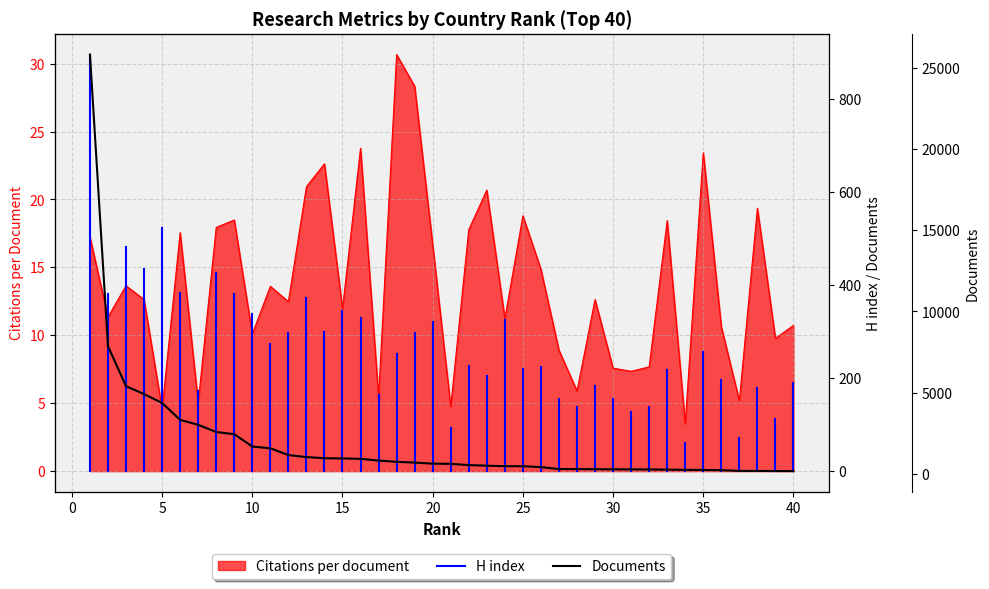

True or false: Citations per document and Documents cross at least once.

False